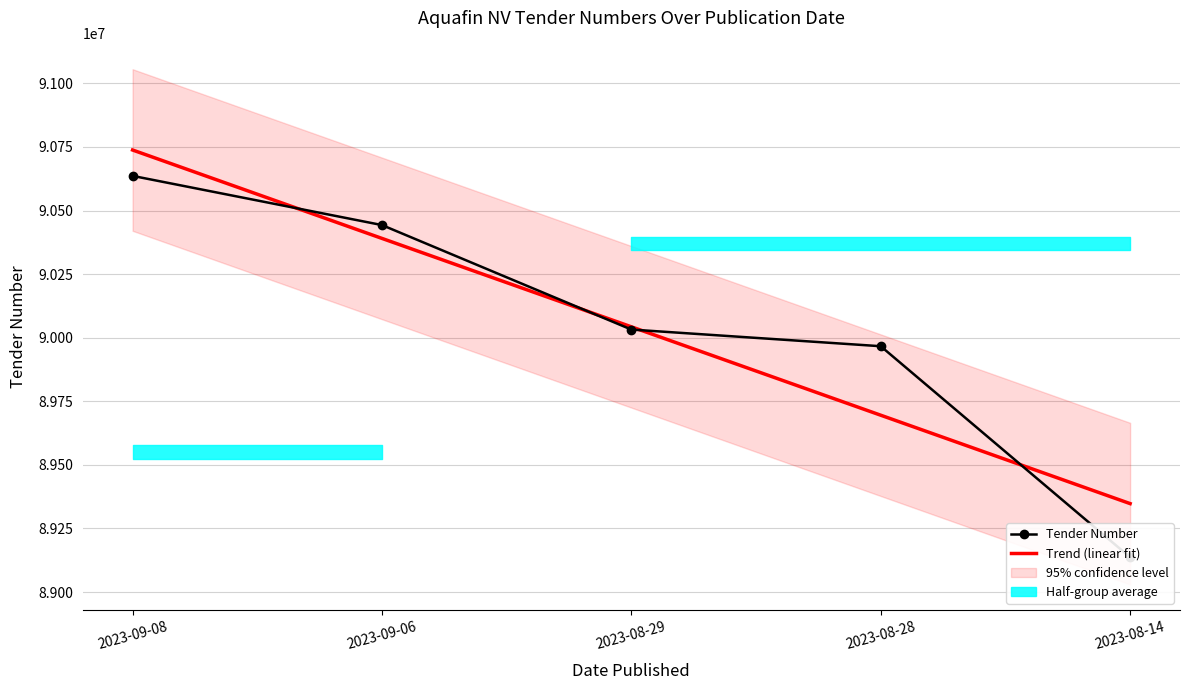

How many data points are less than 90032117?

2